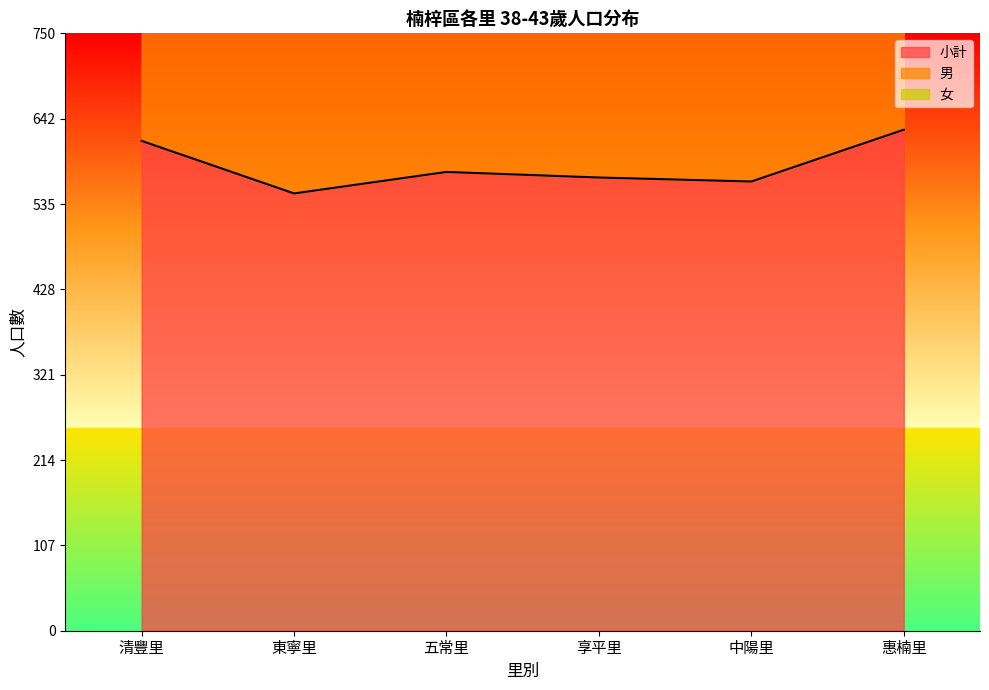

Rank the series at 清豐里 from lowest to highest value.

男, 女, 小計